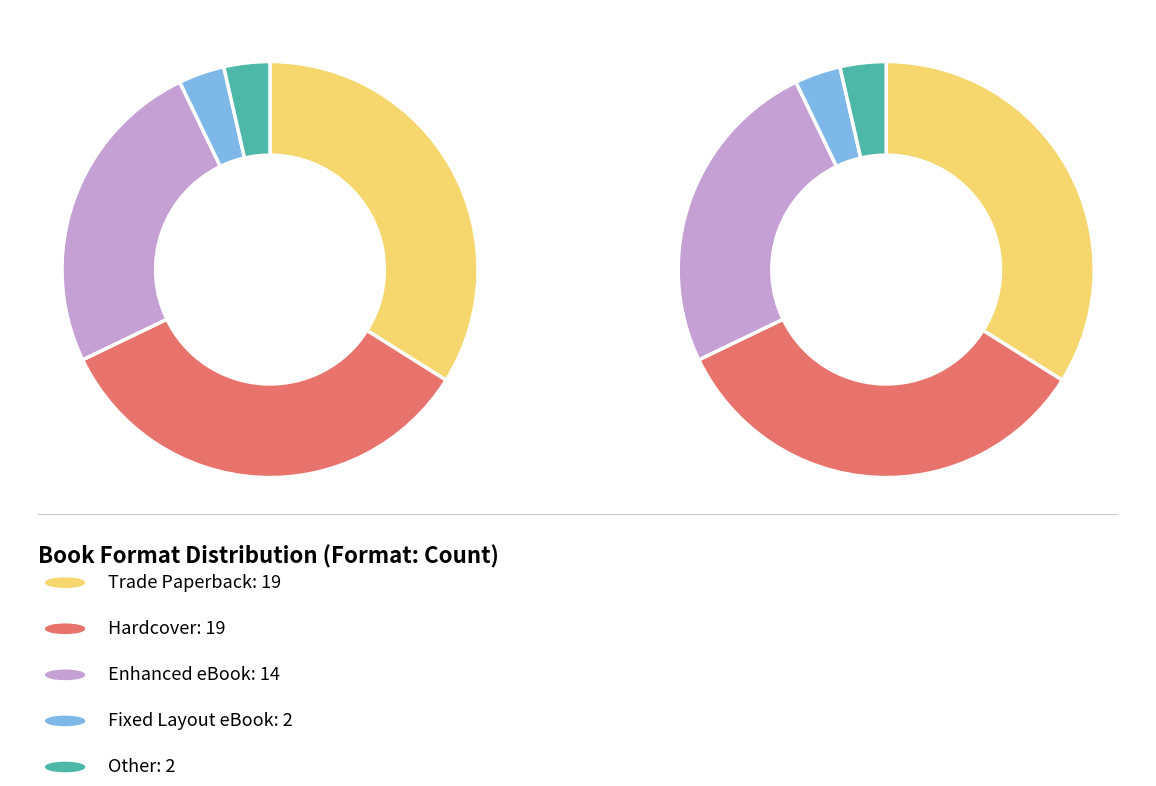

What is the smallest slice in the pie chart?

Fixed Layout eBook